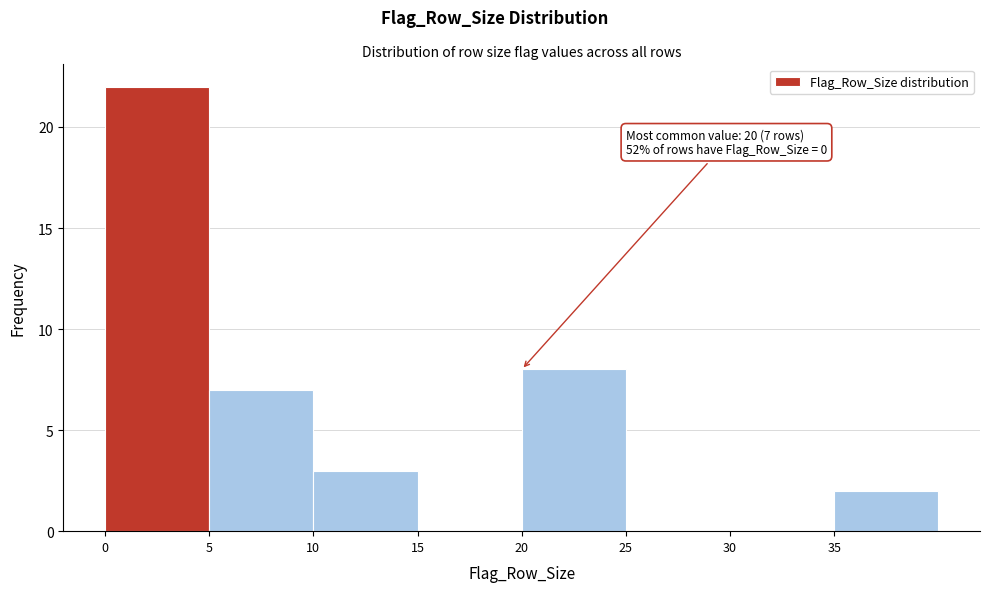

Over which range of the x-axis is the bar tallest?

0 to 5